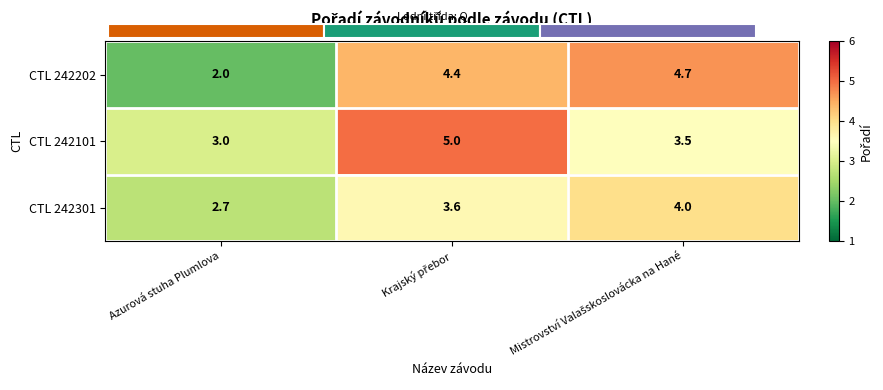

What is the total value across all series at Krajský přebor?

13.0